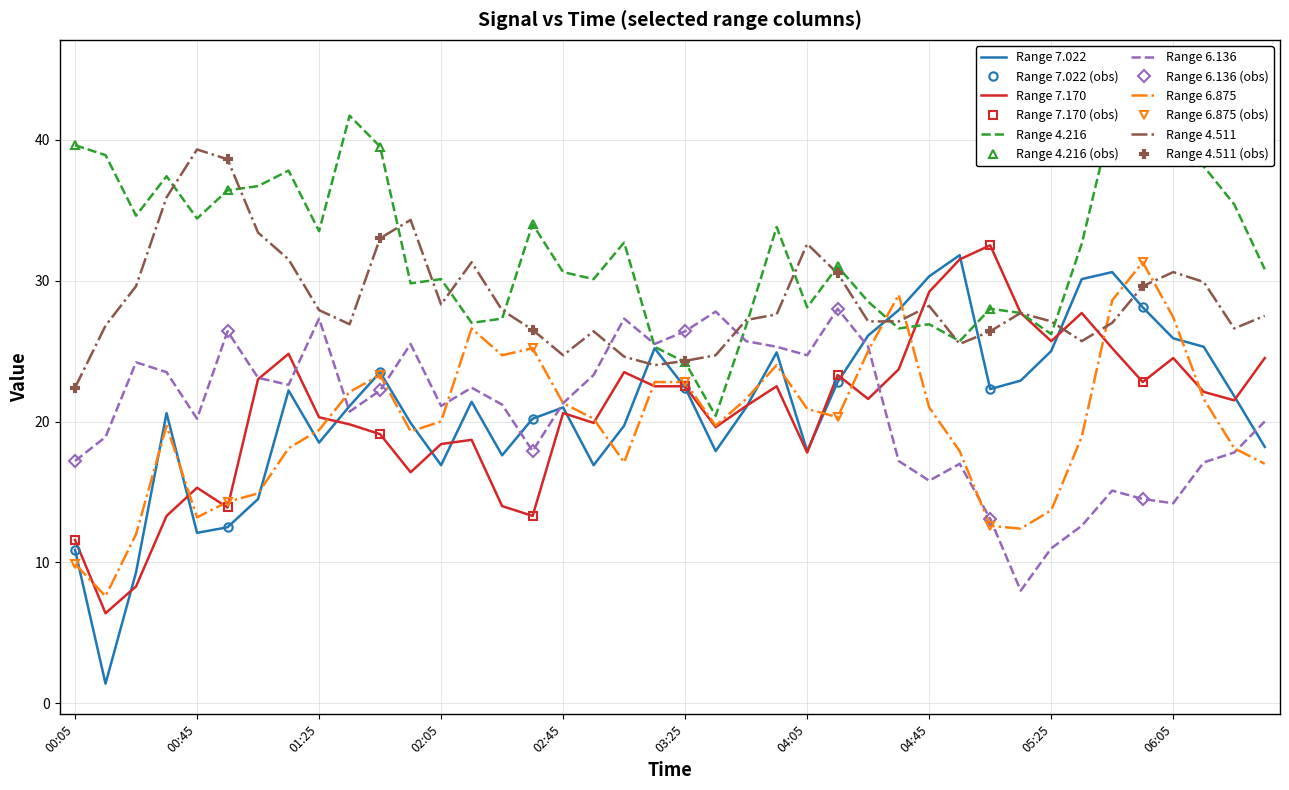

At which category is the sum across all series the highest?

2023/12/08 05:55